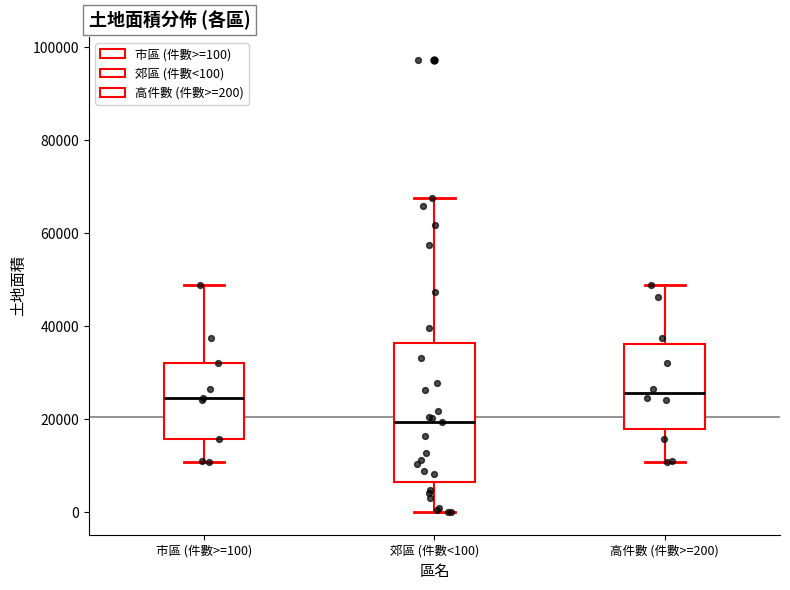

Where is the upper edge of the box for 高件數 (件數>=200) on the y-axis? The values are not printed on the chart, so give them approximately, as read against the axis.

36000